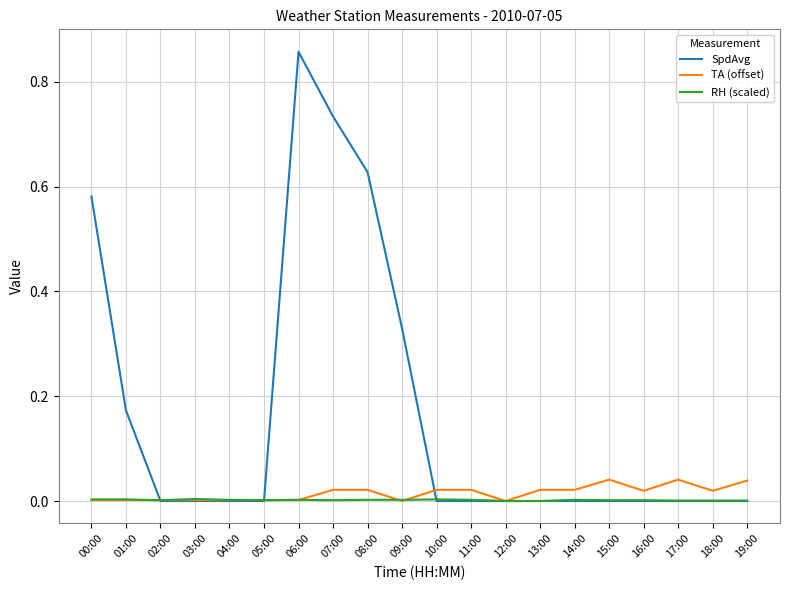

Which label corresponds to the largest value in the chart?

06:00